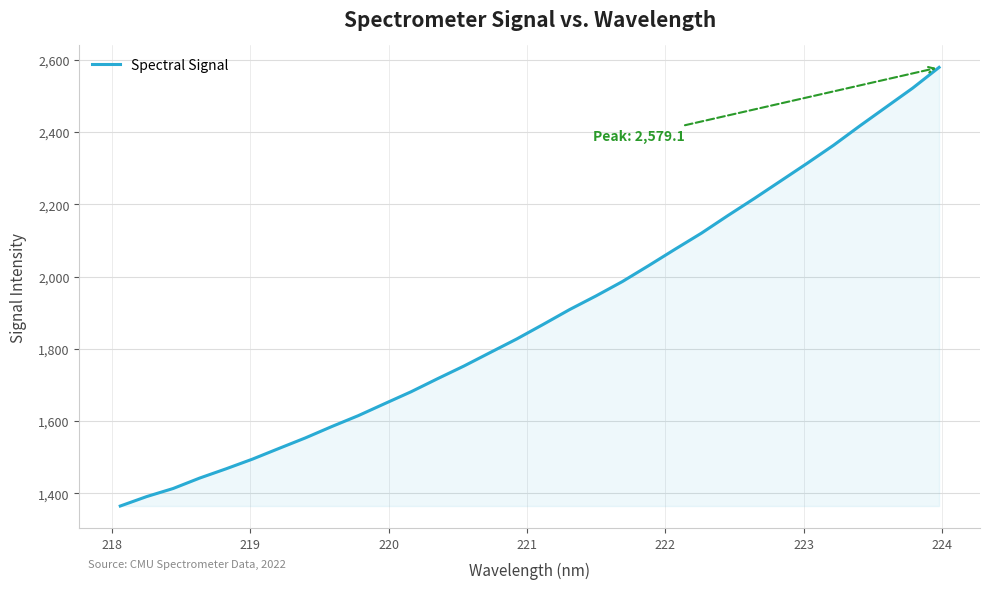

How many categories are shown in the chart?

32